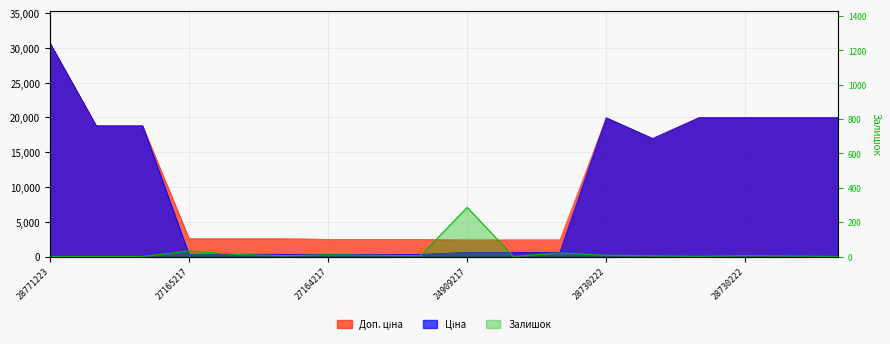

List the series in order of their peak value, lowest first.

Залишок, Доп. ціна, Ціна